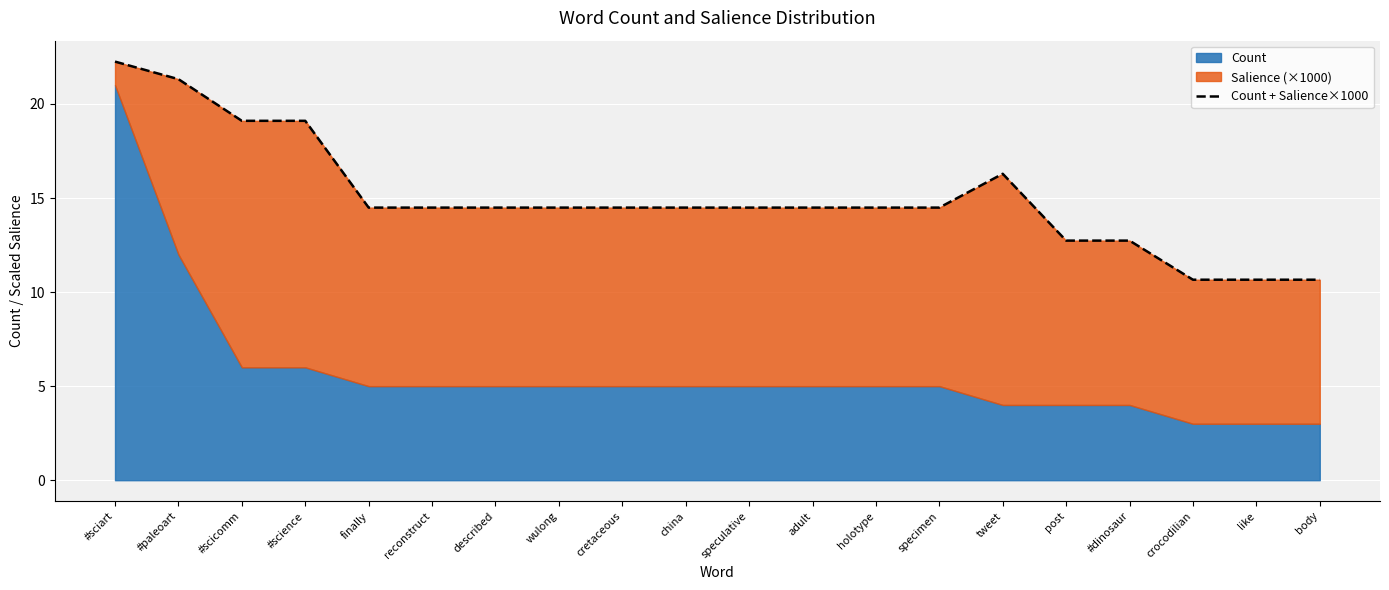

Between wulong and #scicomm, which is larger?

#scicomm